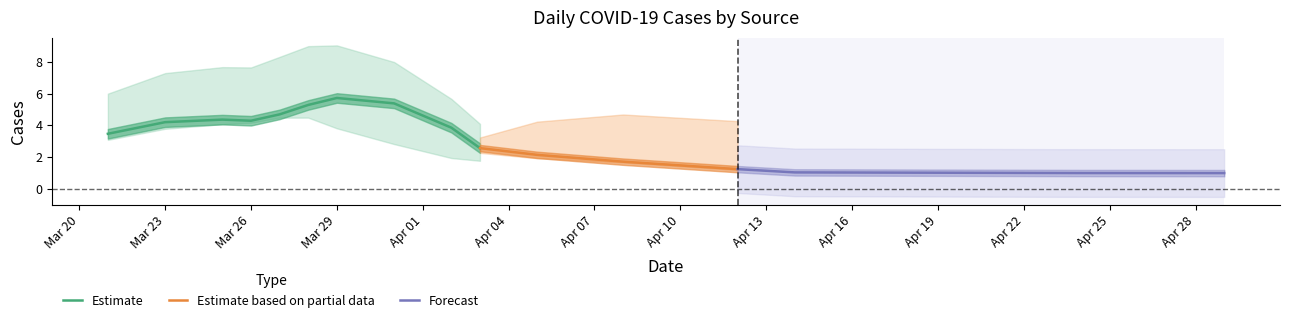

At which label does Estimate first exceed 4?

Mar 23